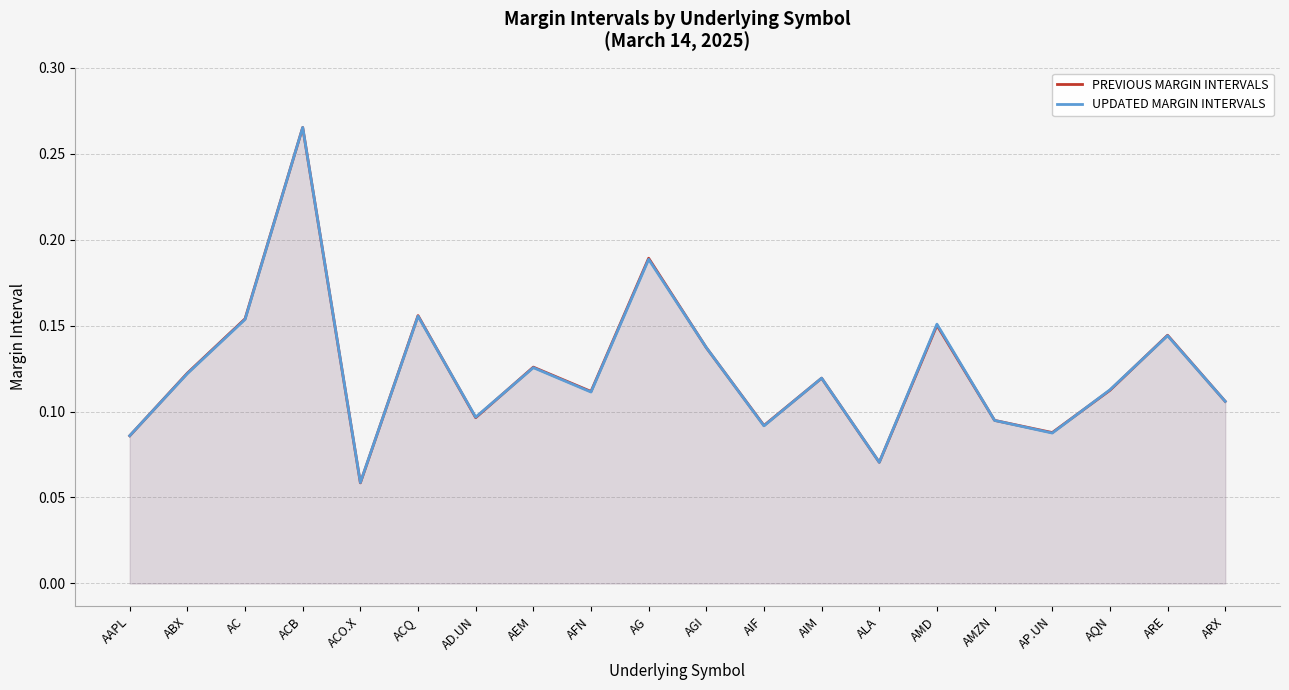

Reading left to right, transcribe all the data shown in this chart.

PREVIOUS MARGIN INTERVALS: AAPL=0.1	ABX=0.1	AC=0.2	ACB=0.3	ACO.X=0.1	ACQ=0.2	AD.UN=0.1	AEM=0.1	AFN=0.1	AG=0.2	AGI=0.1	AIF=0.1	AIM=0.1	ALA=0.1	AMD=0.2	AMZN=0.1	AP.UN=0.1	AQN=0.1	ARE=0.1	ARX=0.1
UPDATED MARGIN INTERVALS: AAPL=0.1	ABX=0.1	AC=0.2	ACB=0.3	ACO.X=0.1	ACQ=0.2	AD.UN=0.1	AEM=0.1	AFN=0.1	AG=0.2	AGI=0.1	AIF=0.1	AIM=0.1	ALA=0.1	AMD=0.2	AMZN=0.1	AP.UN=0.1	AQN=0.1	ARE=0.1	ARX=0.1